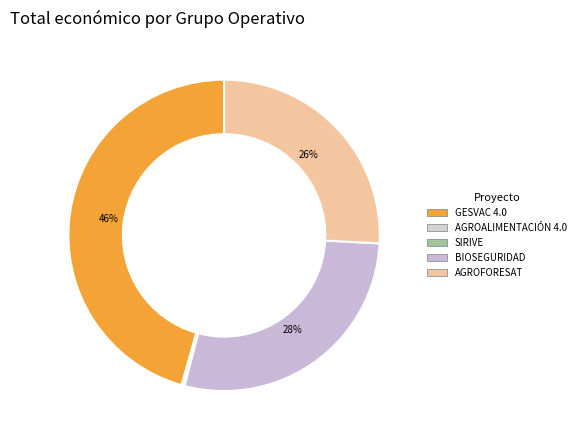

Is it true that SIRIVE is 14% of the pie?

False